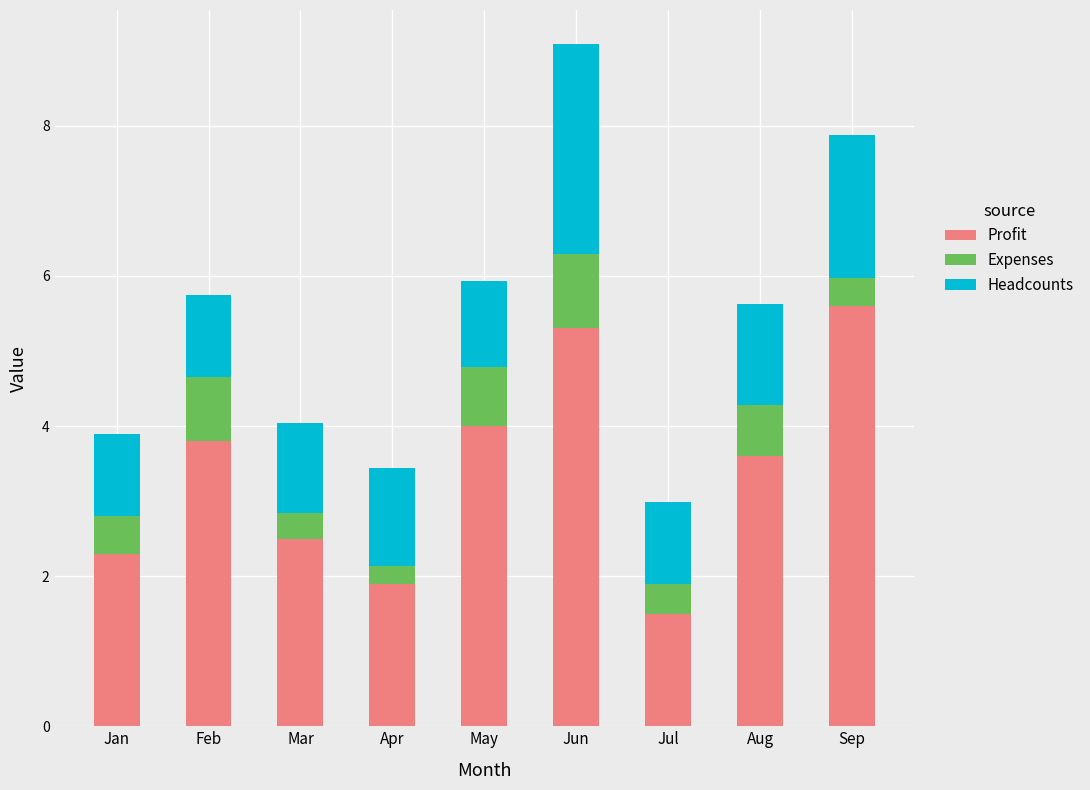

At which label does Profit first exceed 3?

Feb